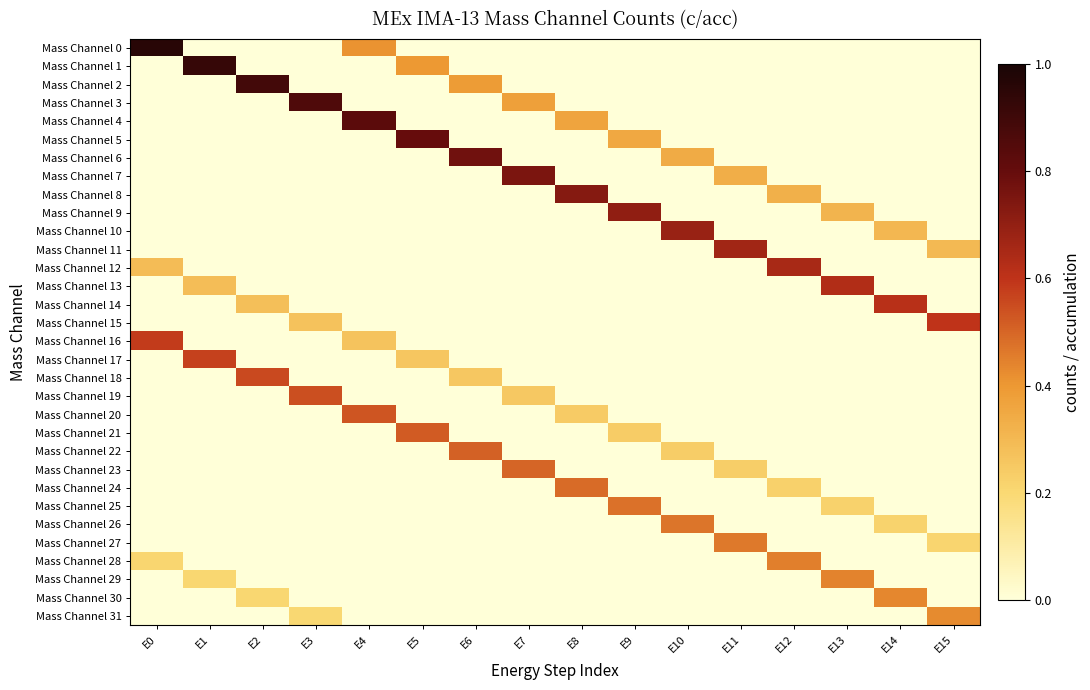

Which series has the largest range (max minus min)?

Mass Channel 0